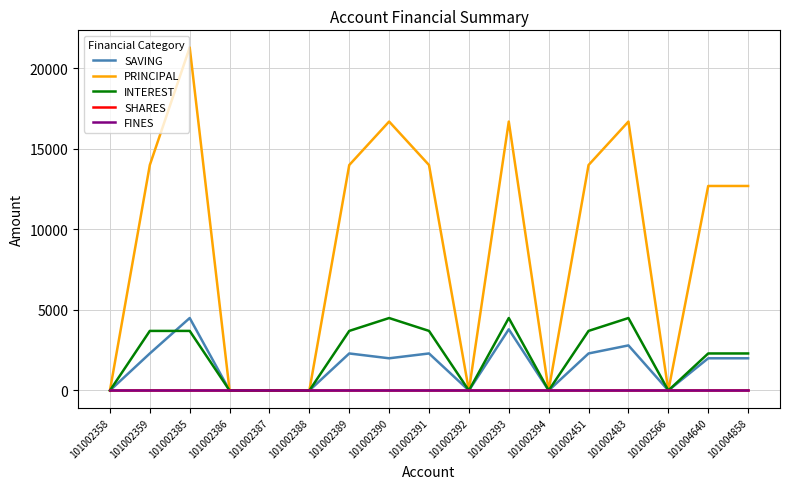

How many interior local valleys does the SAVING series have?

4